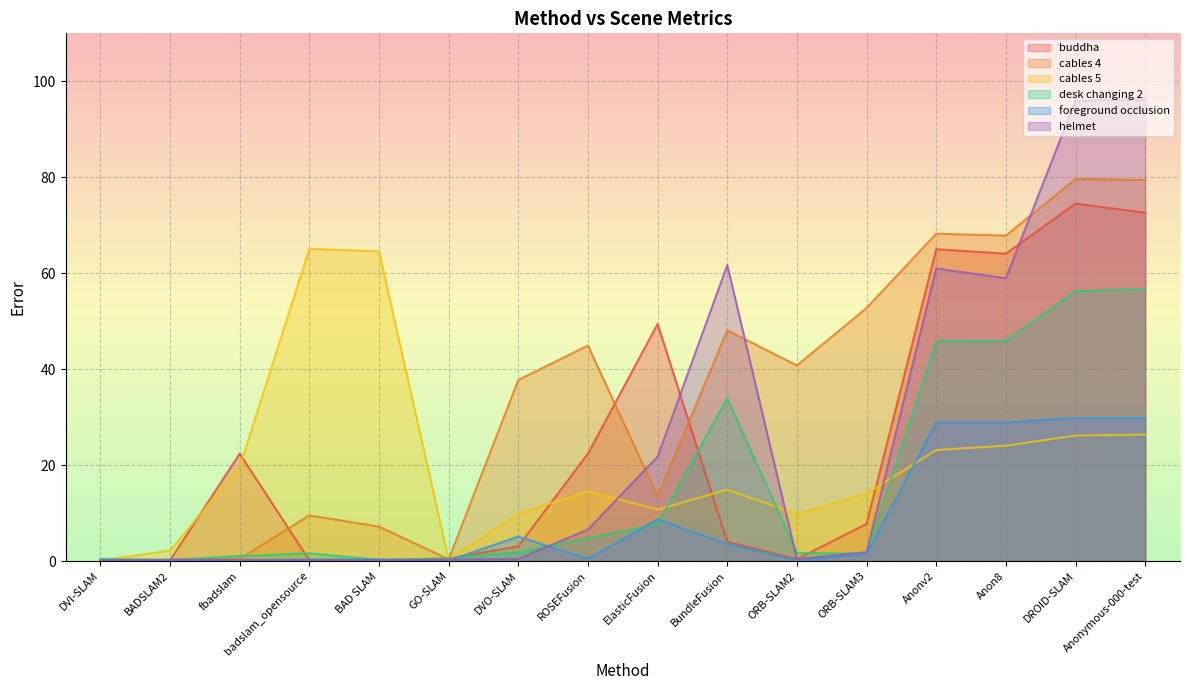

Which series has the widest spread of values?

helmet